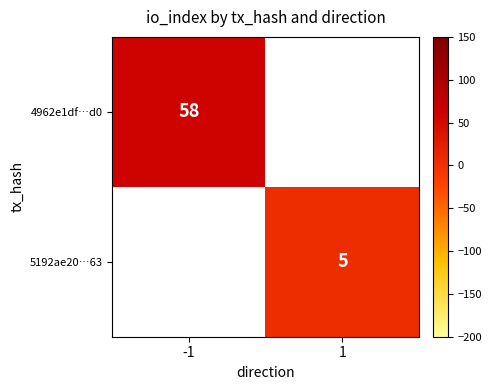

True or false: 5192ae20…63 has a value of 1 at 1.

False